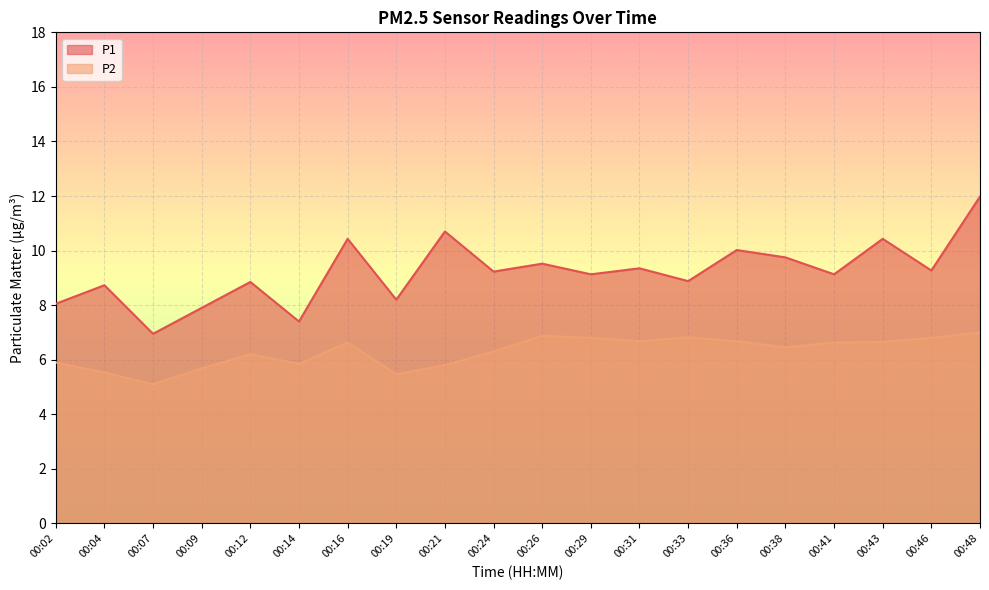

Reading right to left, what are all the values shown in this chart?

P1: 12.0	9.3	10.4	9.1	9.8	10.0	8.9	9.3	9.1	9.5	9.2	10.7	8.2	10.4	7.4	8.8	7.9	7.0	8.7	8.1
P2: 7.0	6.8	6.7	6.6	6.5	6.7	6.8	6.7	6.8	6.9	6.3	5.8	5.5	6.6	5.8	6.2	5.7	5.1	5.5	5.9